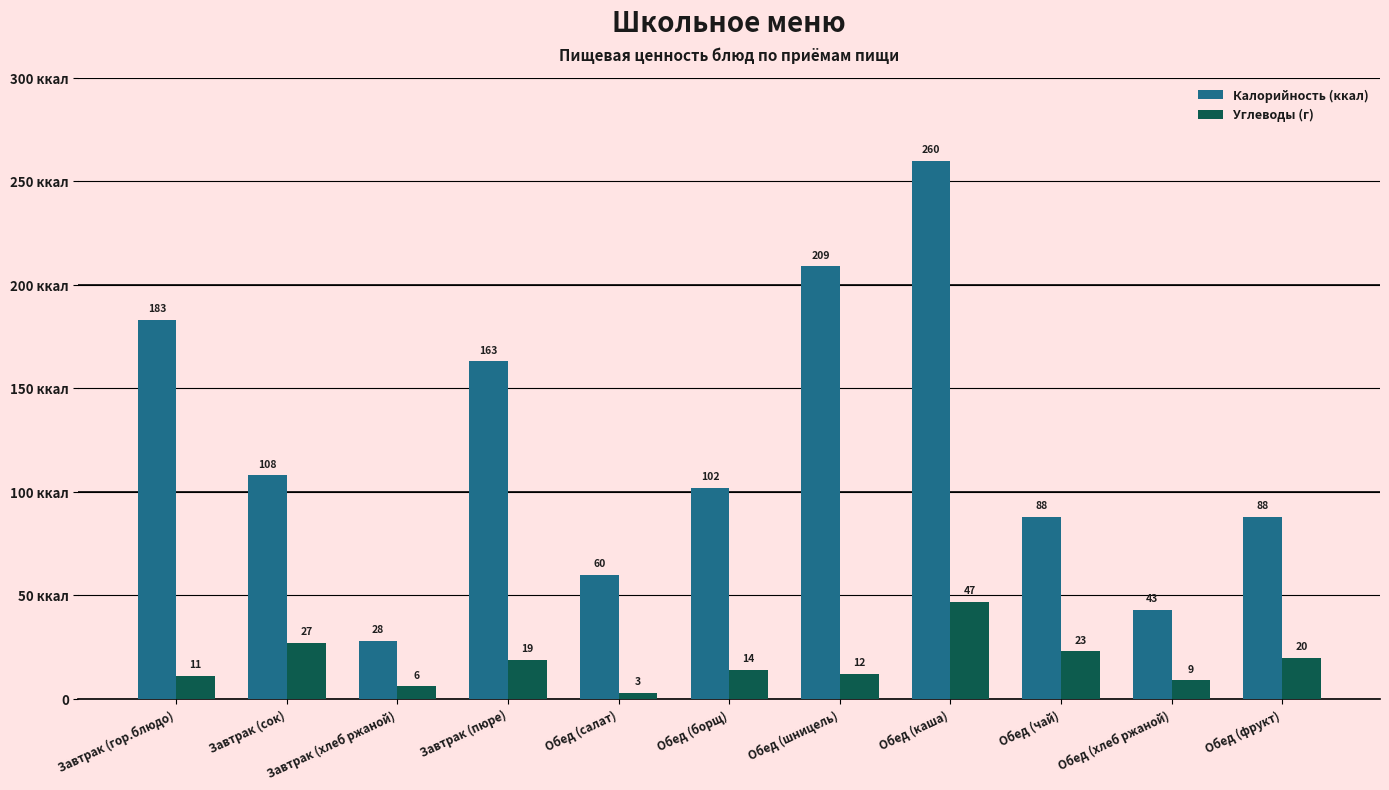

What are all the series names shown in the legend?

Калорийность (ккал), Углеводы (г)